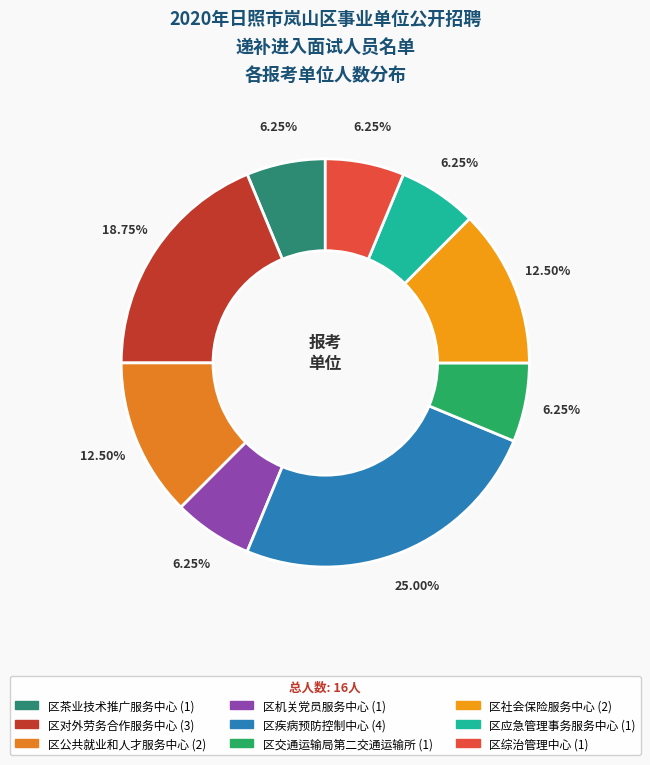

Rank the categories by value from lowest to highest.

区茶业技术推广服务中心, 区机关党员服务中心, 区交通运输局第二交通运输所, 区应急管理事务服务中心, 区综治管理中心, 区公共就业和人才服务中心, 区社会保险服务中心, 区对外劳务合作服务中心, 区疾病预防控制中心